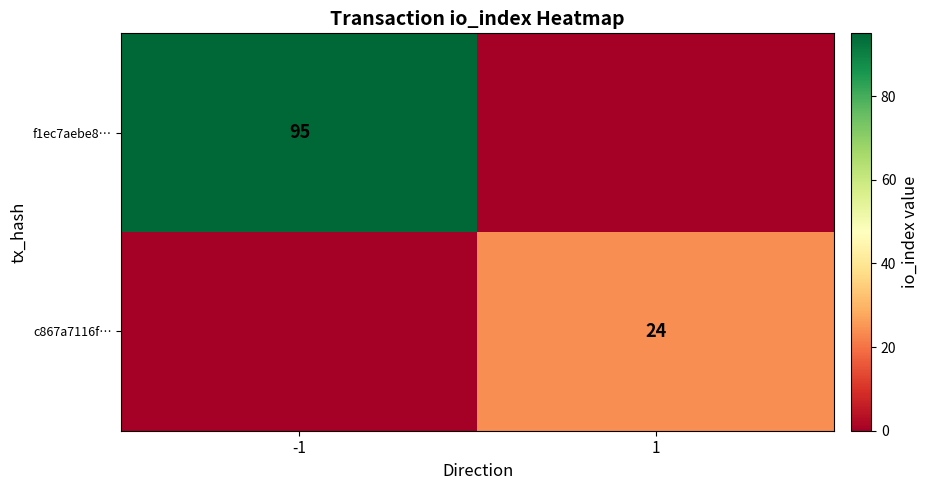

The c867a7116f… series shows 39 at 1. True or false?

False